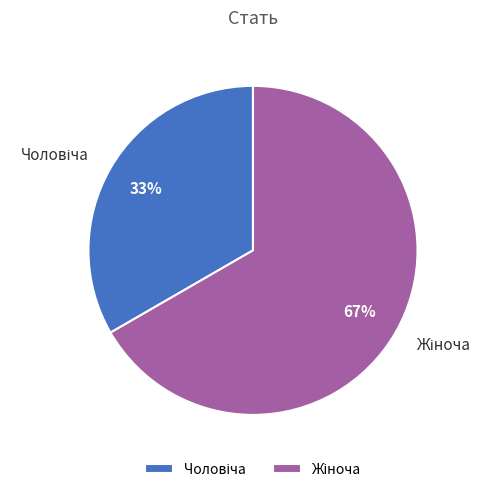

Is there any slice that represents more than half of the pie?

Yes